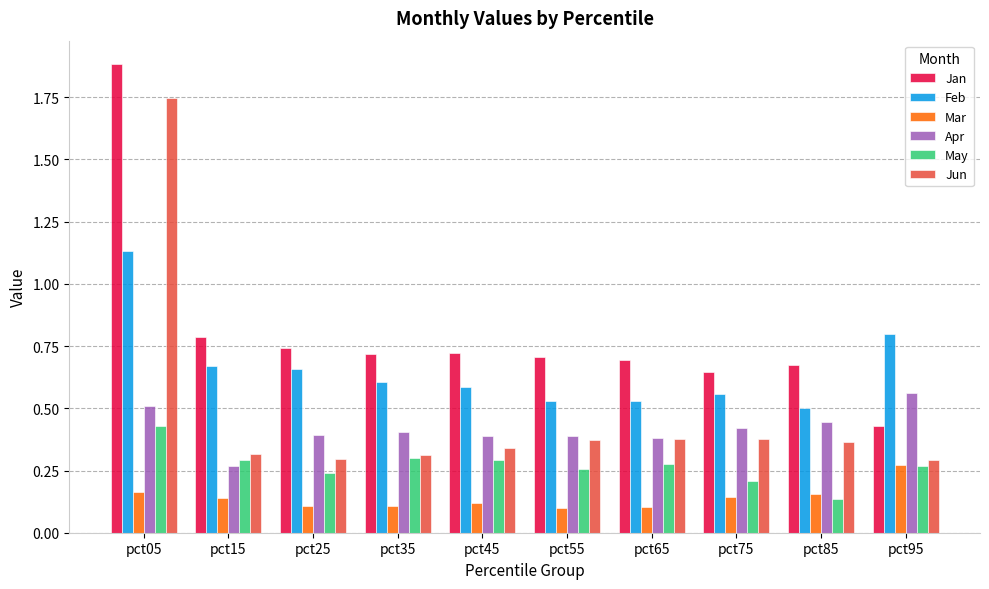

At how many categories does at least one series exceed 1?

1